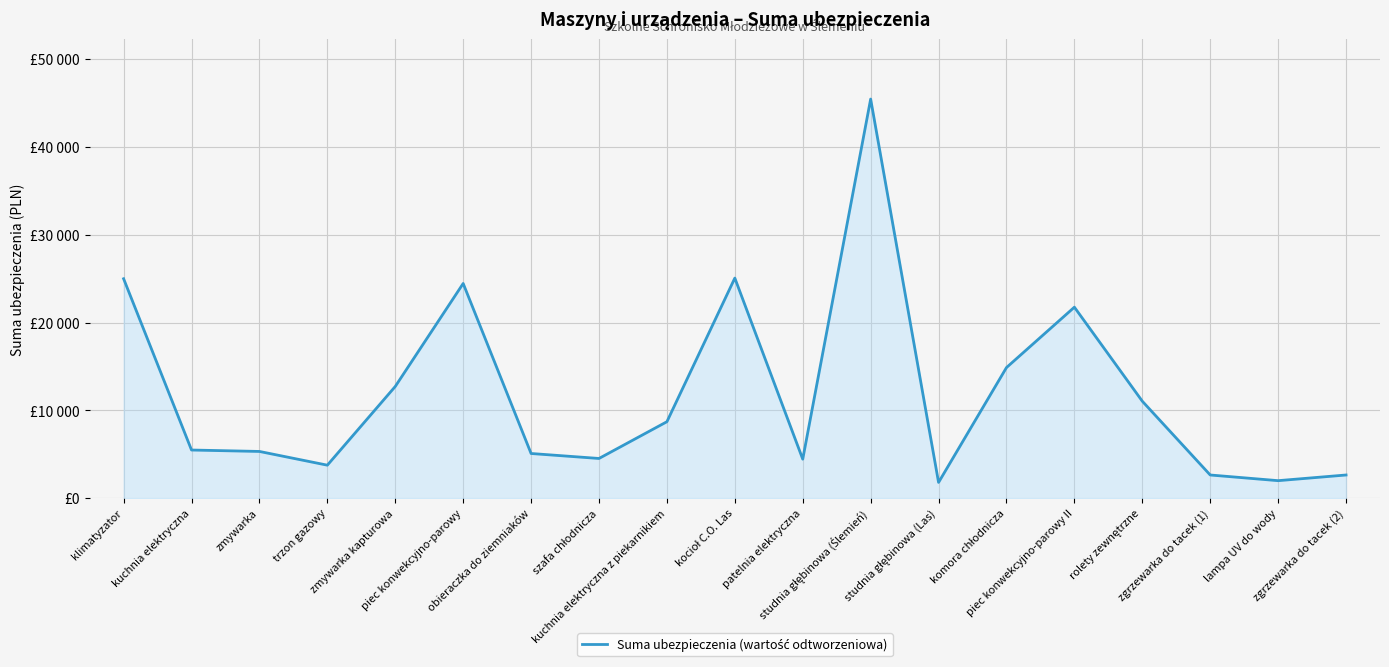

True or false: the data has more than 2 interior local peaks.

True